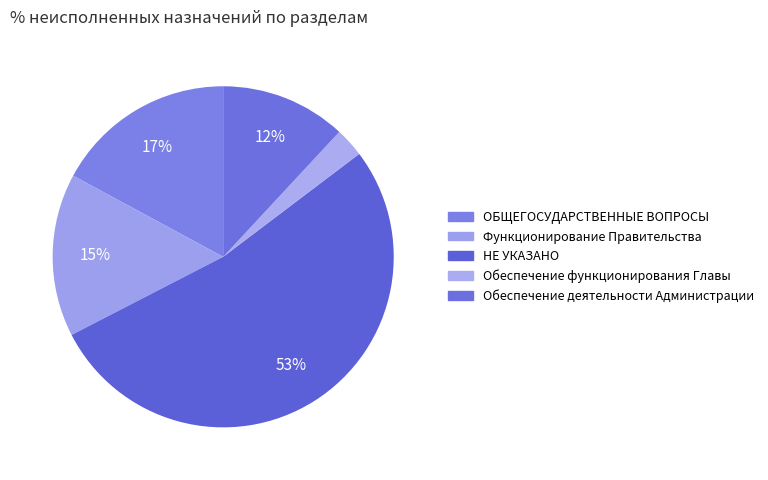

Count the number of slices in the pie.

5